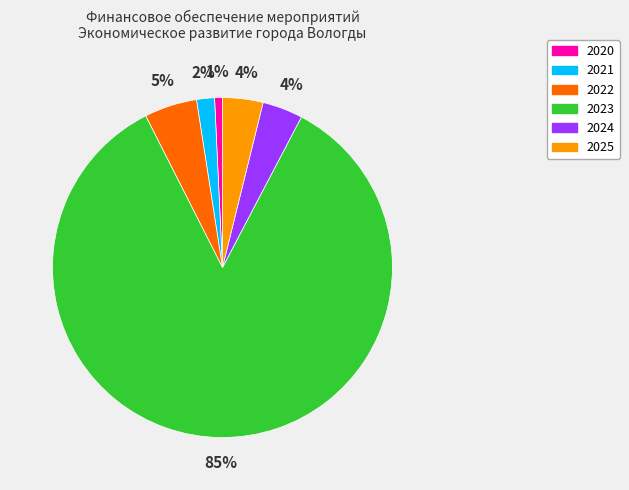

Does any single category account for the majority?

Yes